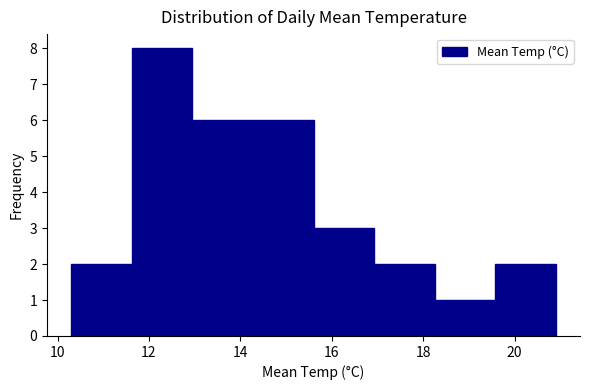

Which range on the x-axis has the tallest bar?

11.6 to 13.0